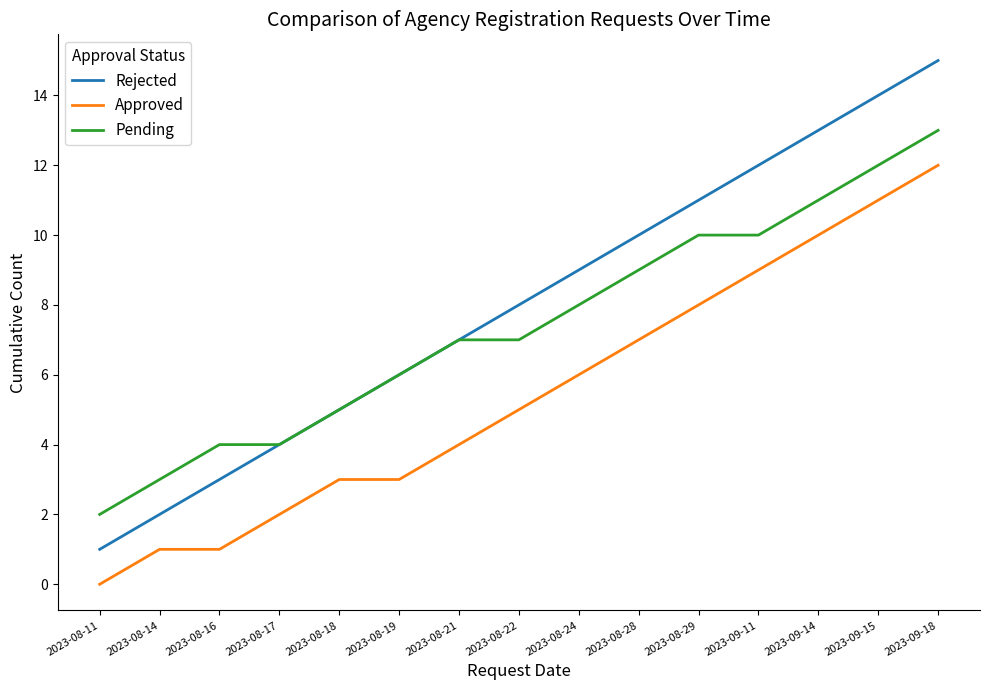

Rank the series by their maximum value, from lowest to highest.

Approved, Pending, Rejected